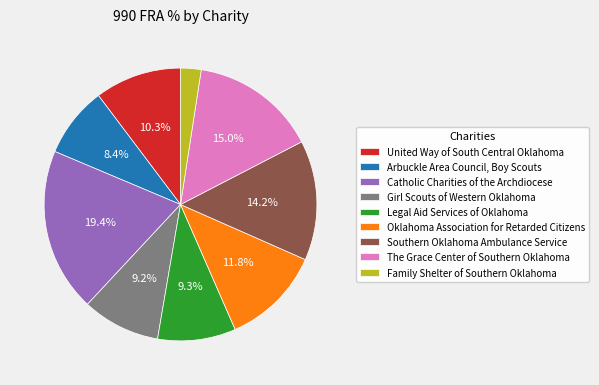

Count the number of slices in the pie.

9